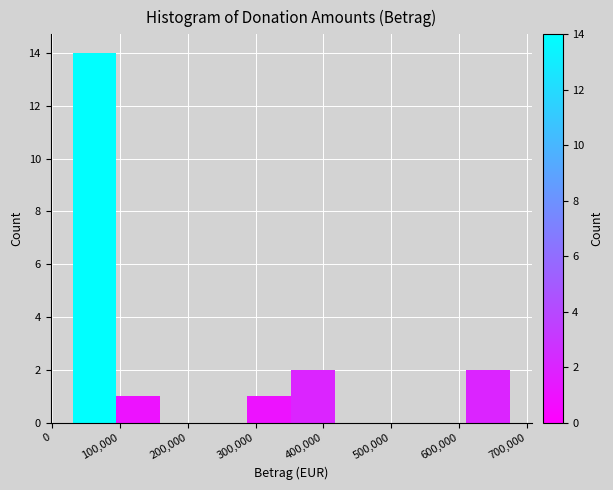

Reading left to right, list every bar in this chart as the range it spans on the x-axis followed by its height. Neither the bar edges nor the heights are printed on the chart, so give them approximately, as read against the axes.

30000 to 90000: 14
90000 to 160000: 1
160000 to 220000: 0
220000 to 290000: 0
290000 to 350000: 1
350000 to 420000: 2
420000 to 480000: 0
480000 to 550000: 0
550000 to 610000: 0
610000 to 680000: 2